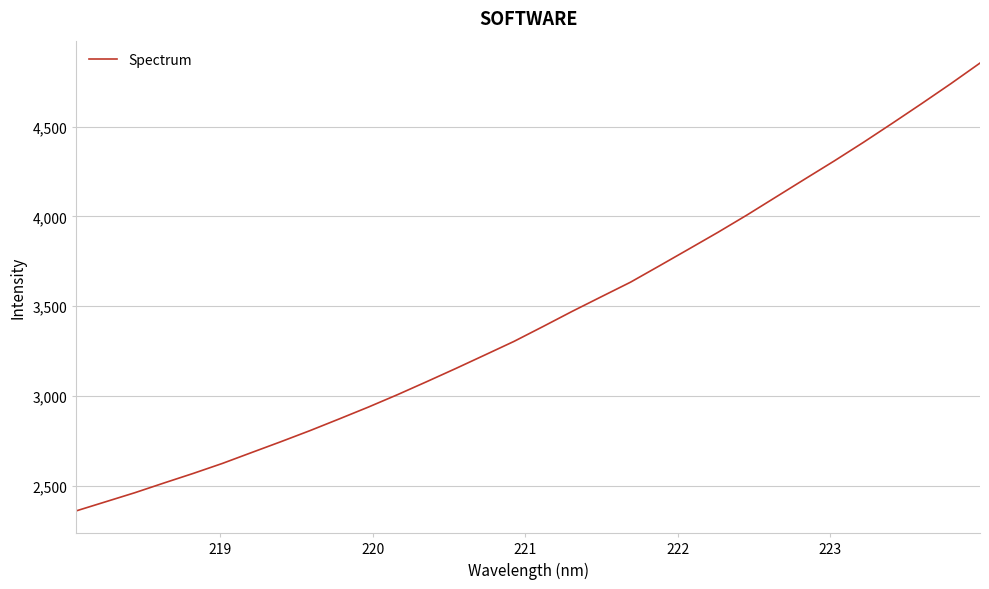

What is the minimum value shown in the chart?

2361.8